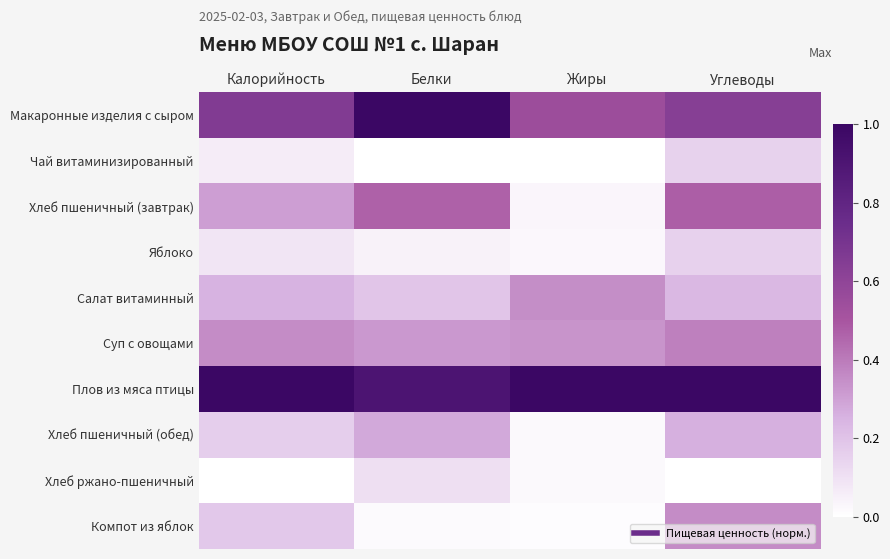

At which category is the sum across all series the highest?

Углеводы